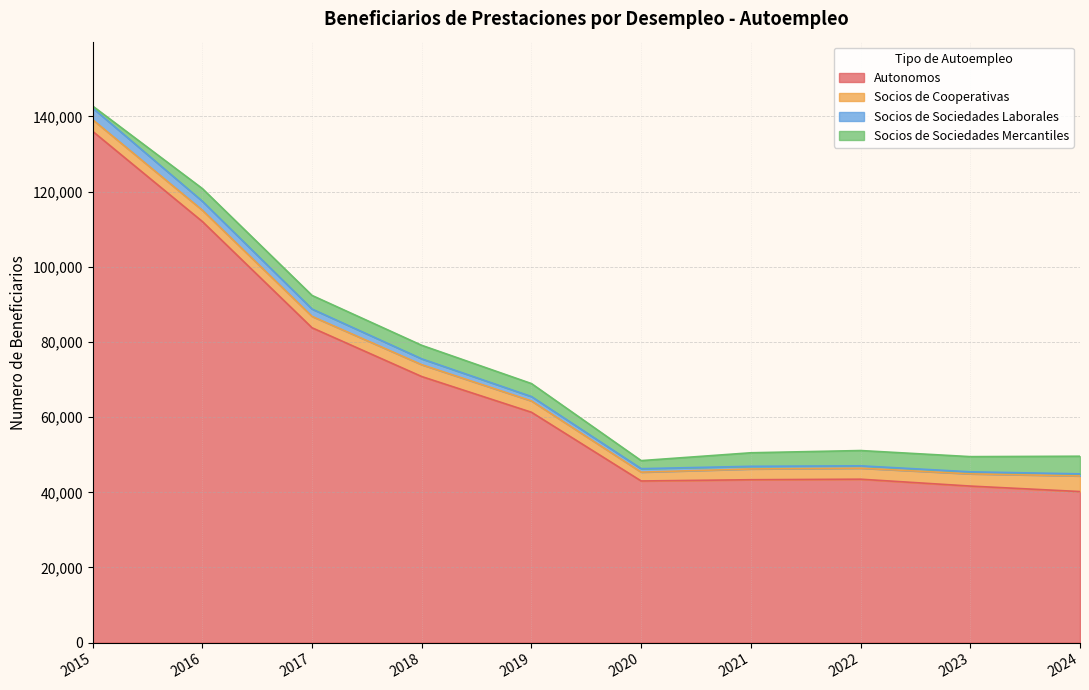

How many interior local valleys does the Autonomos series have?

1